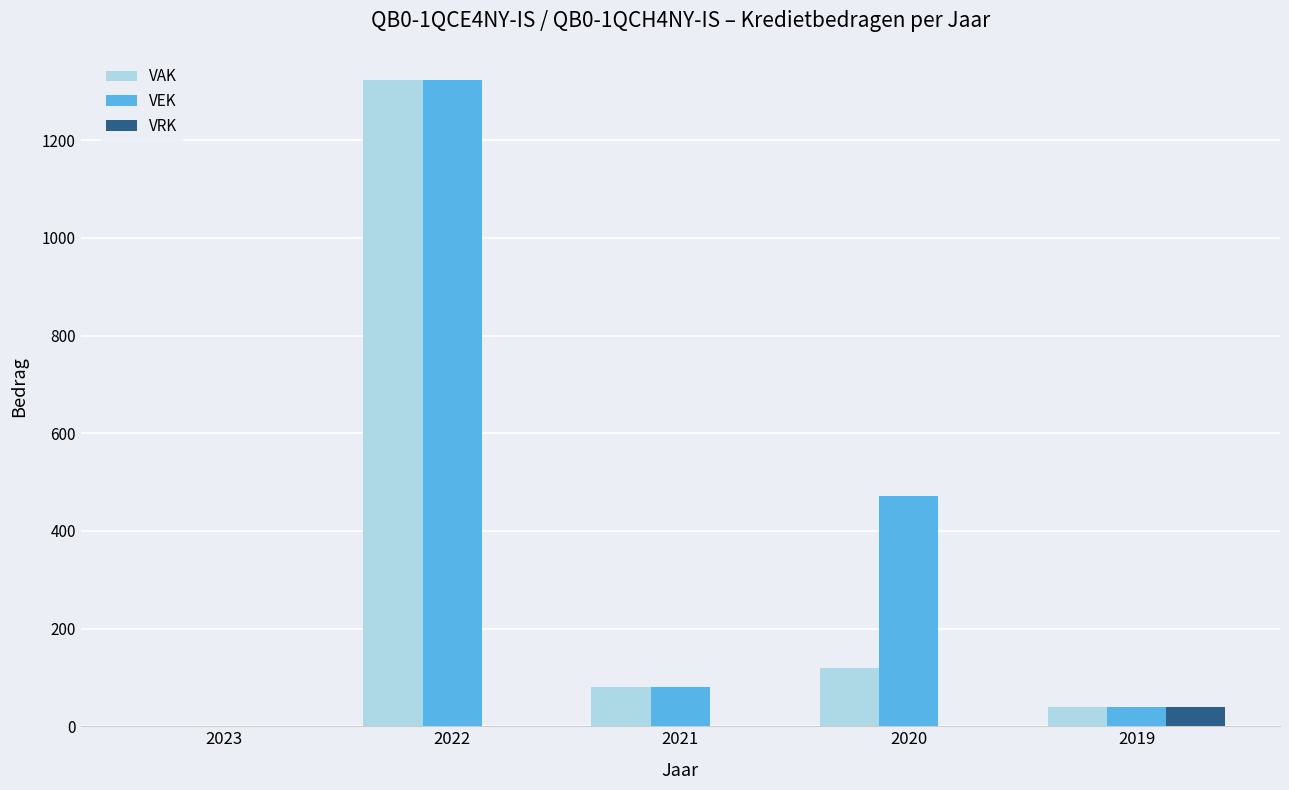

At which label does VEK reach its peak?

2022